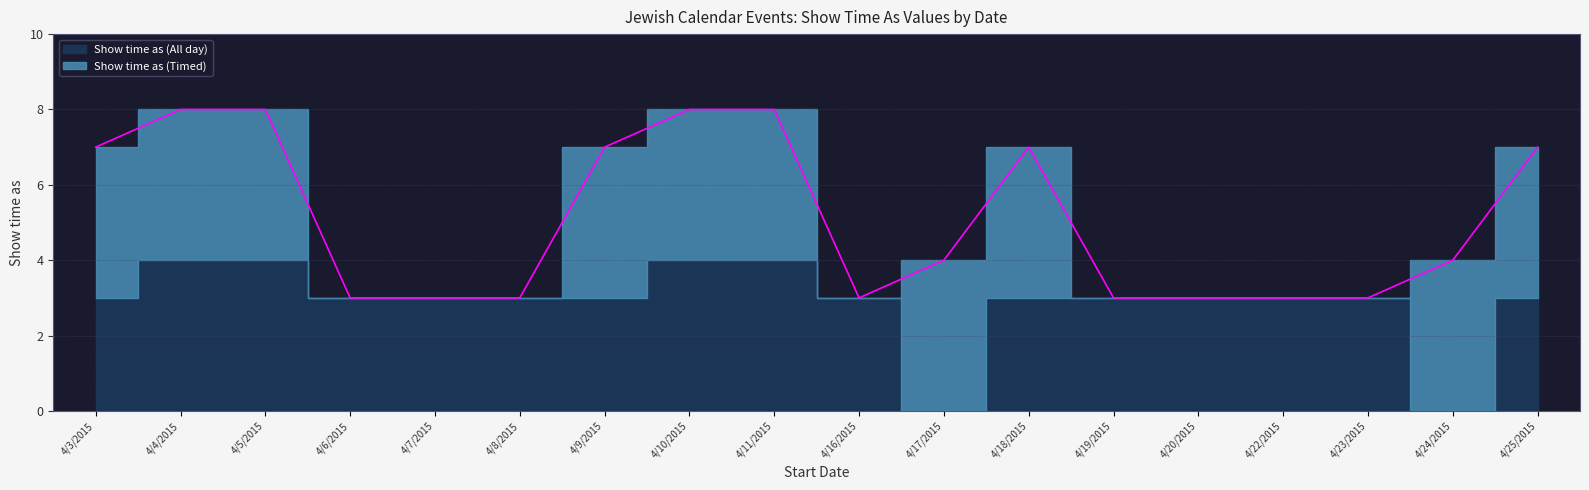

How many values in the Show time as (All day) series are below 3?

2